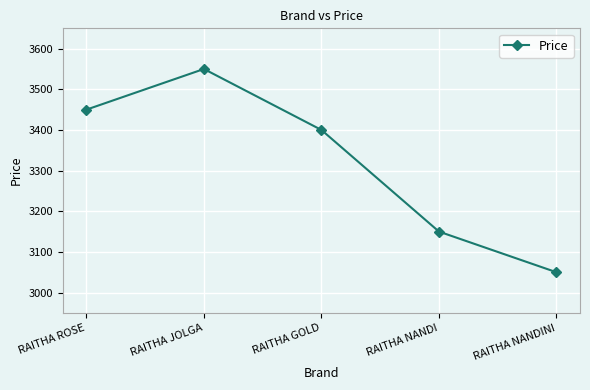

Between RAITHA GOLD and RAITHA JOLGA, which is larger?

RAITHA JOLGA